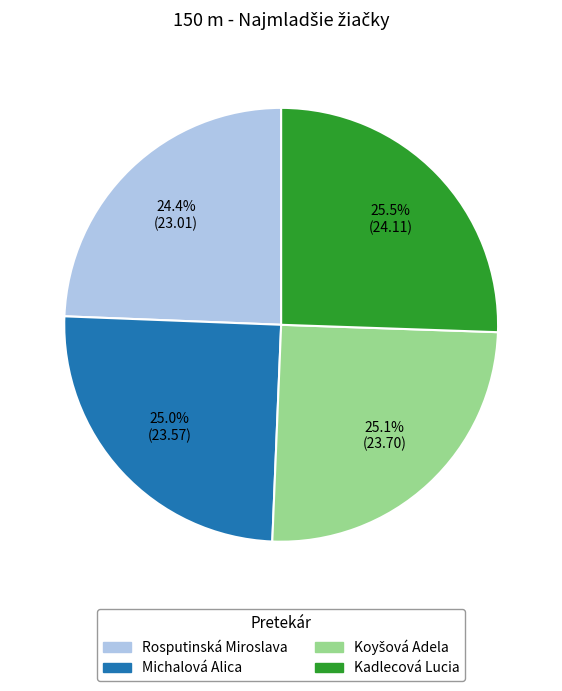

Which category has the smallest portion of the pie?

Rosputinská Miroslava